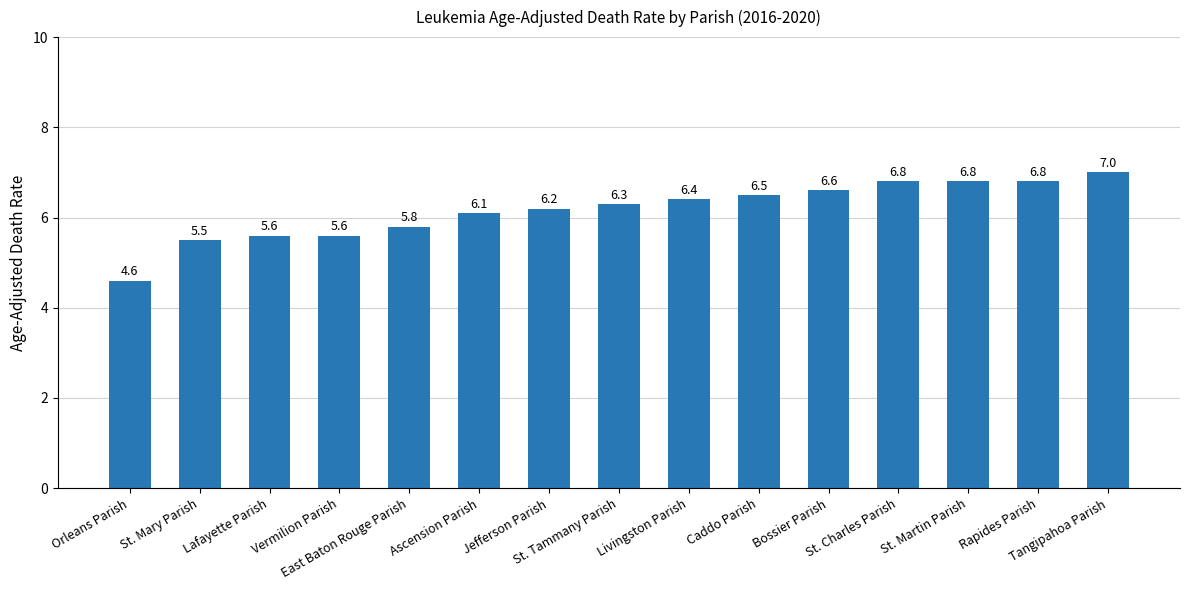

What is the label of the 4th bar from the right?

St. Charles Parish